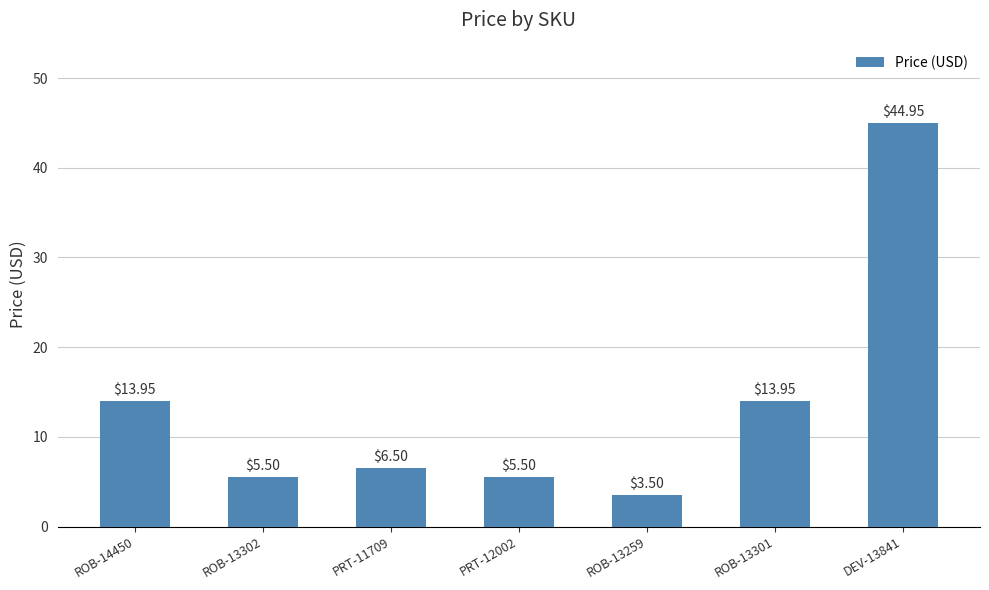

What is the average value?

13.4